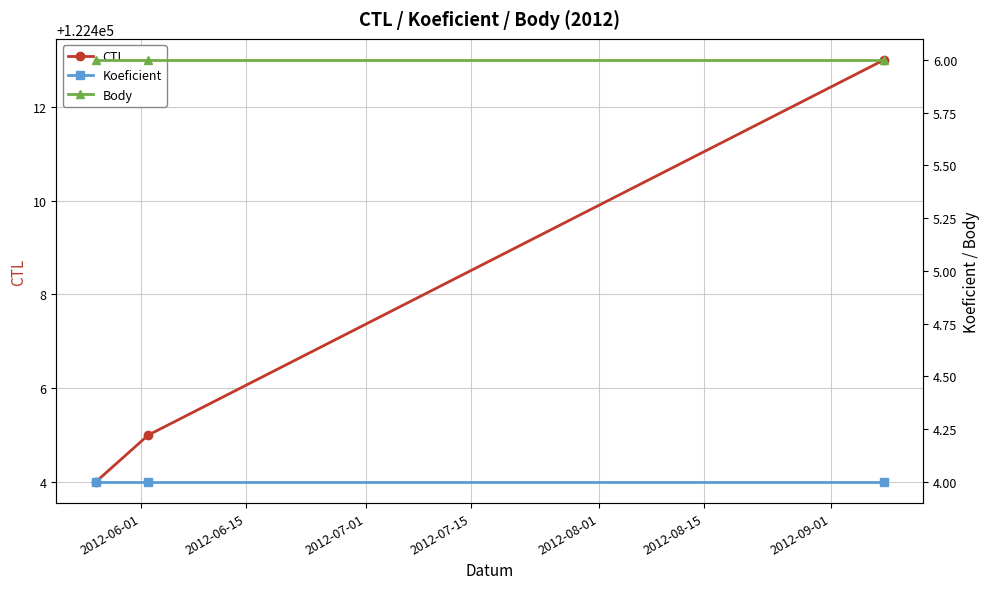

What are all the series names shown in the legend?

CTL, Koeficient, Body